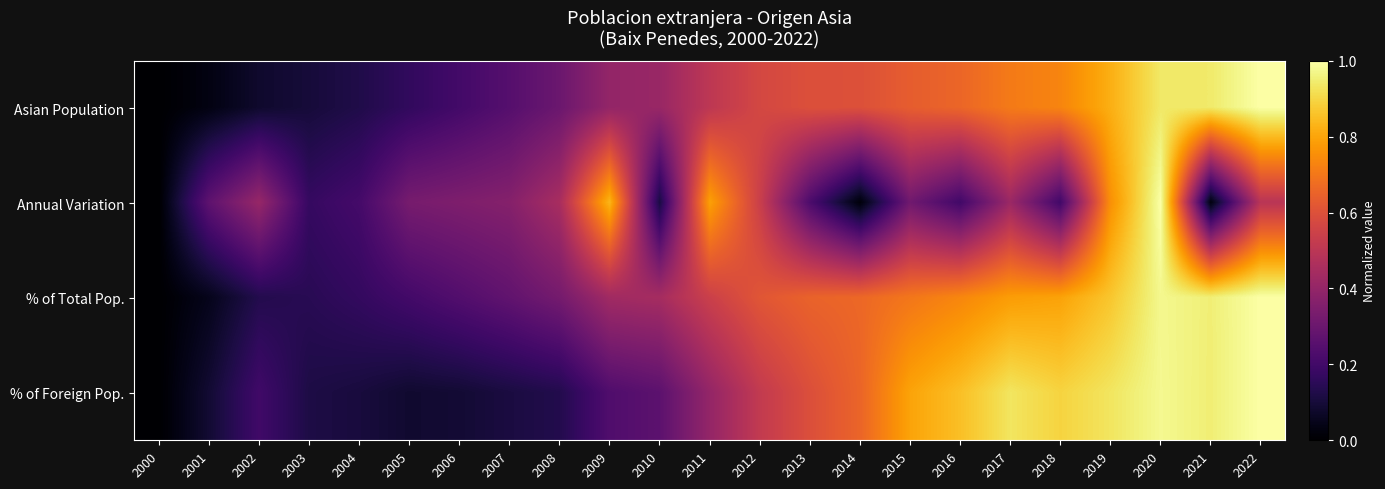

What is the spread (max minus min) of values at 2015?

0.5